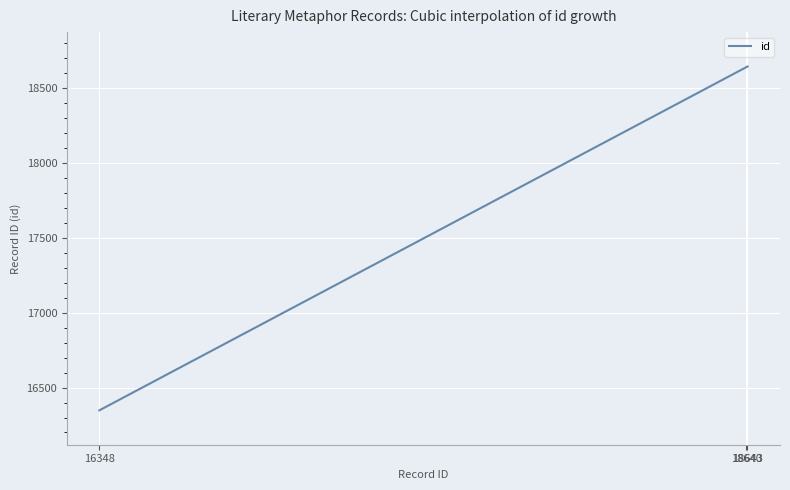

What is the smallest value displayed?

16348.0